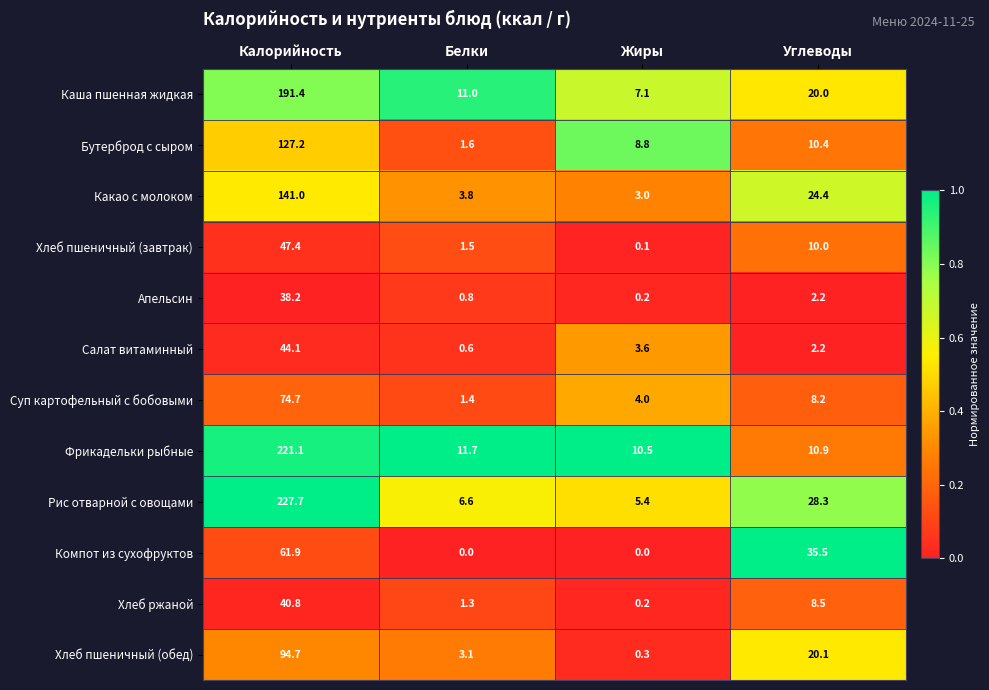

The Апельсин series shows 0.8 at Белки. True or false?

True